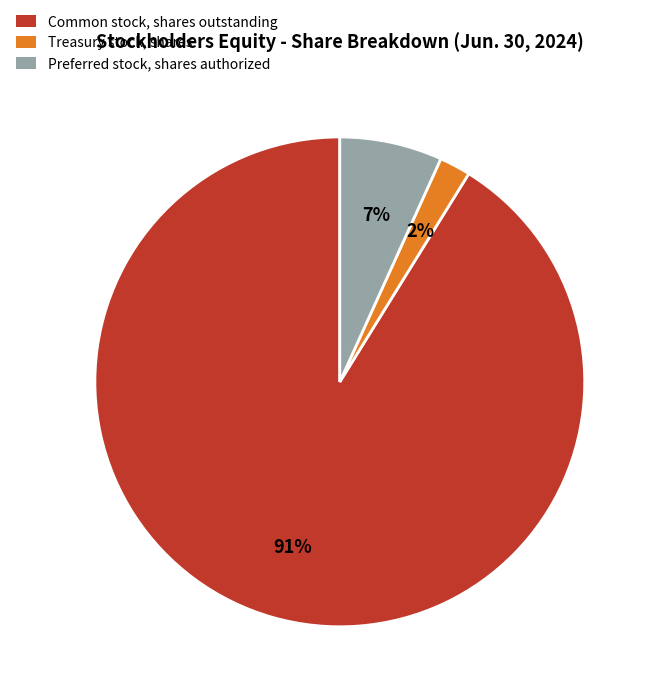

Between Treasury stock, shares and Common stock, shares outstanding, which is larger?

Common stock, shares outstanding